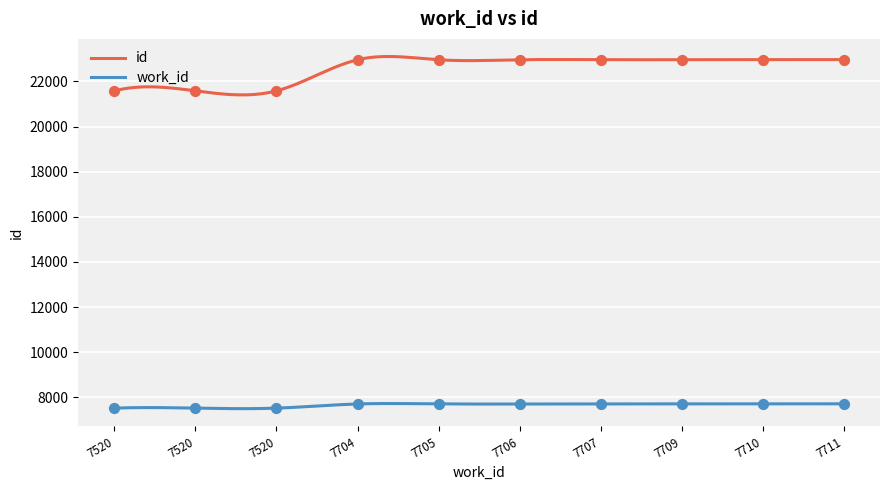

Which series has the largest Y range (max minus min)?

id